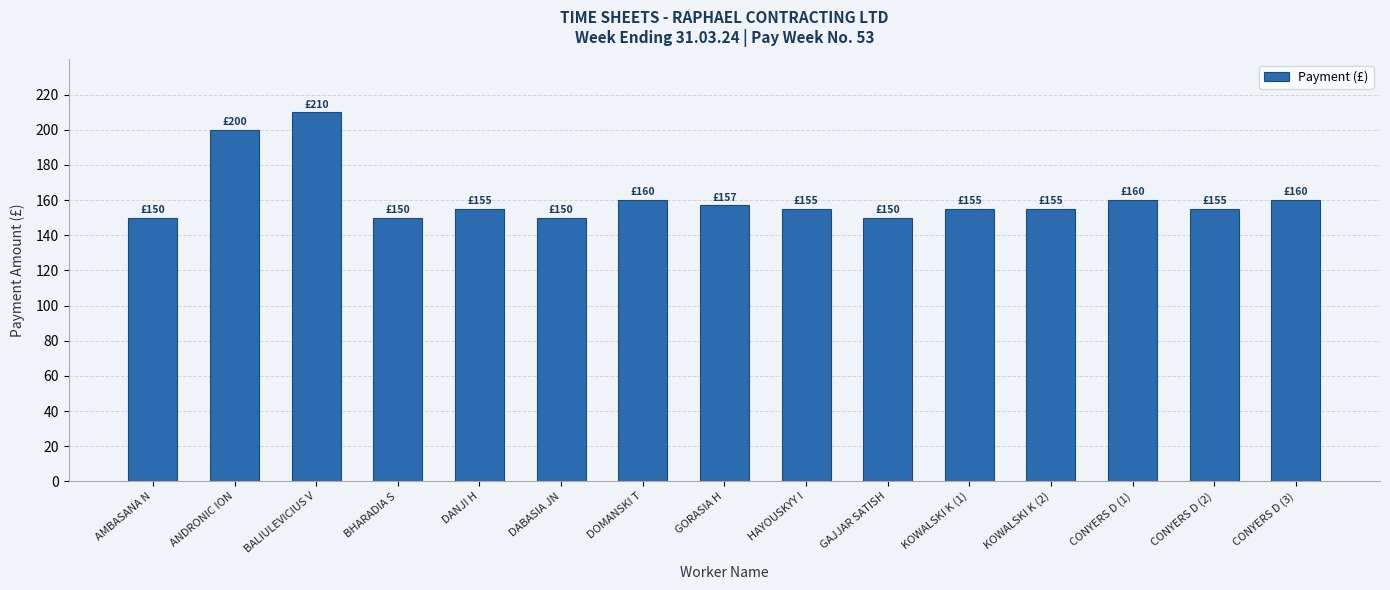

What is the label of the 15th bar from the right?

AMBASANA N